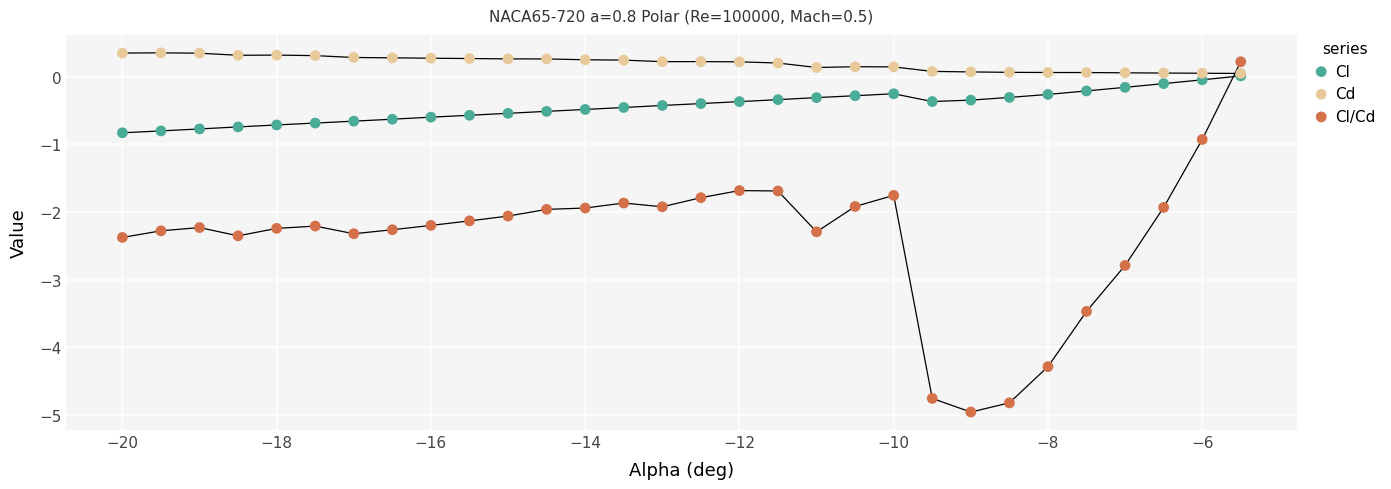

Which series has the largest Y range (max minus min)?

Cl/Cd